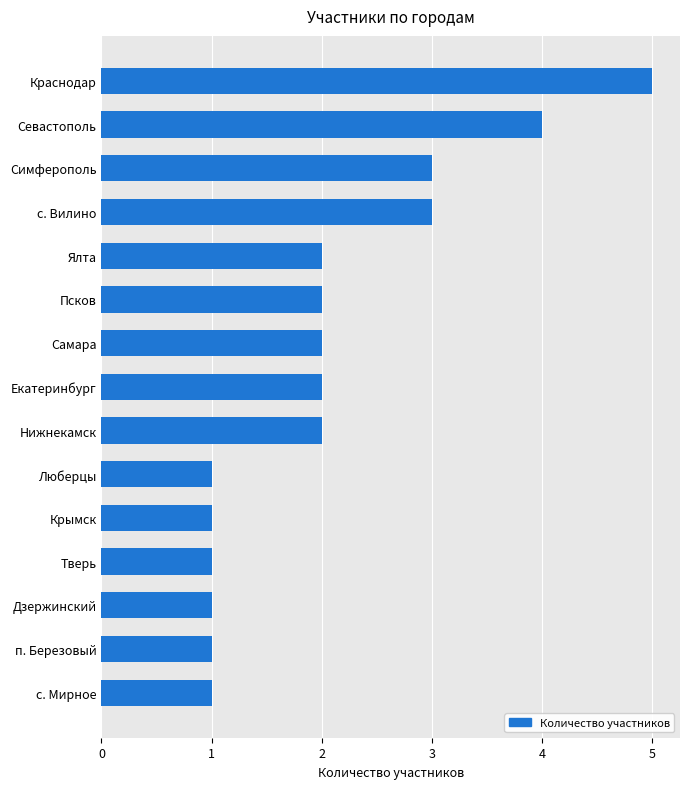

What is the label of the 1st bar from the top?

Краснодар